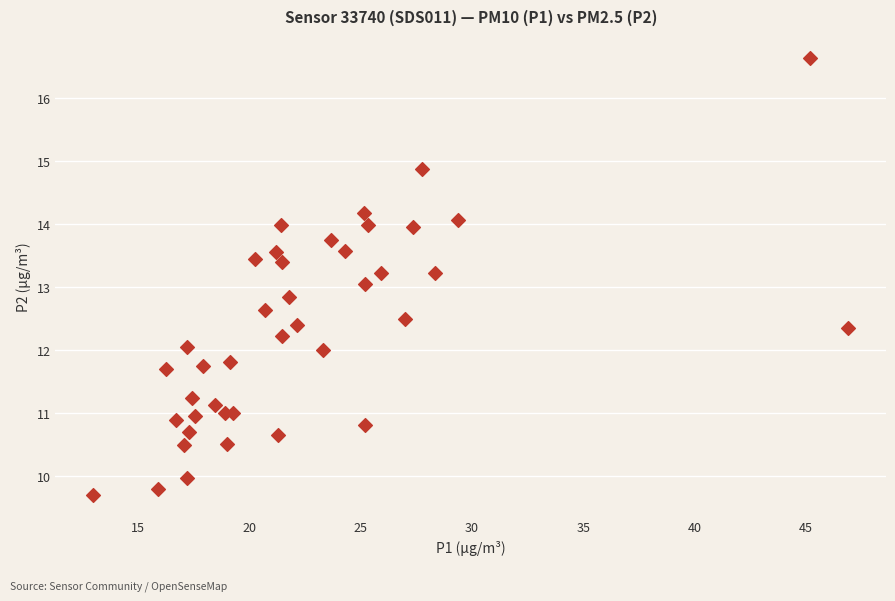

What is the range of Y values (max minus min)?

6.9